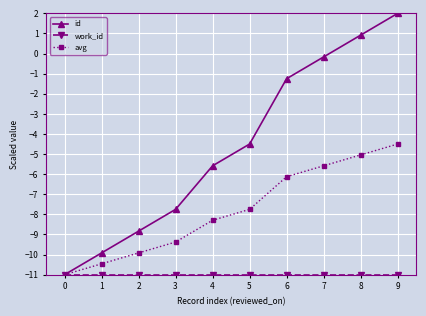

Which series has the largest total across all categories?

id